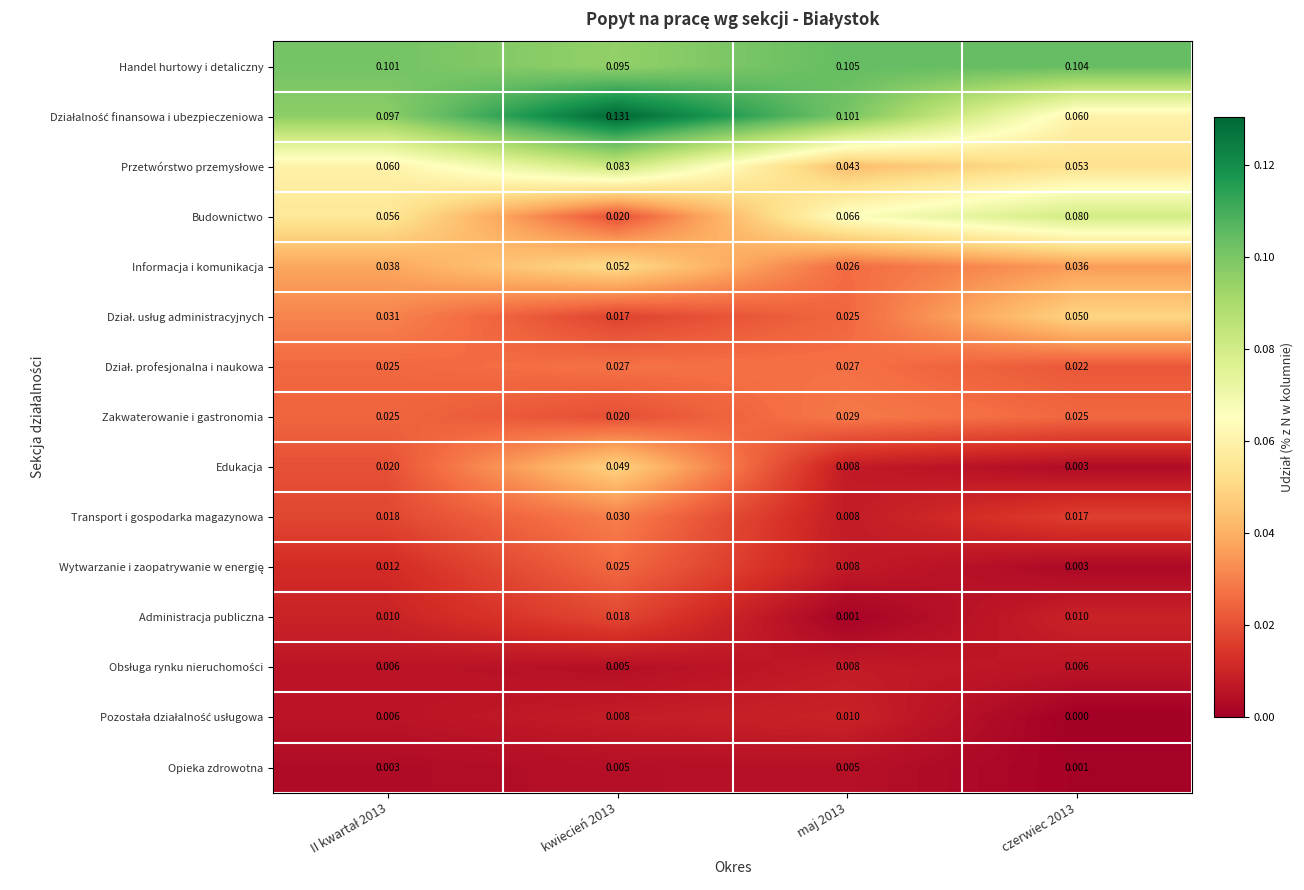

Which category has the lowest value across all series?

czerwiec 2013